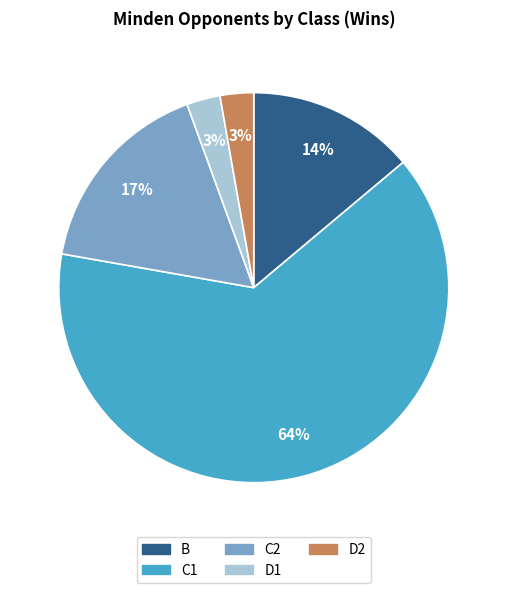

To the nearest percent, what percentage of the pie is D1?

3%